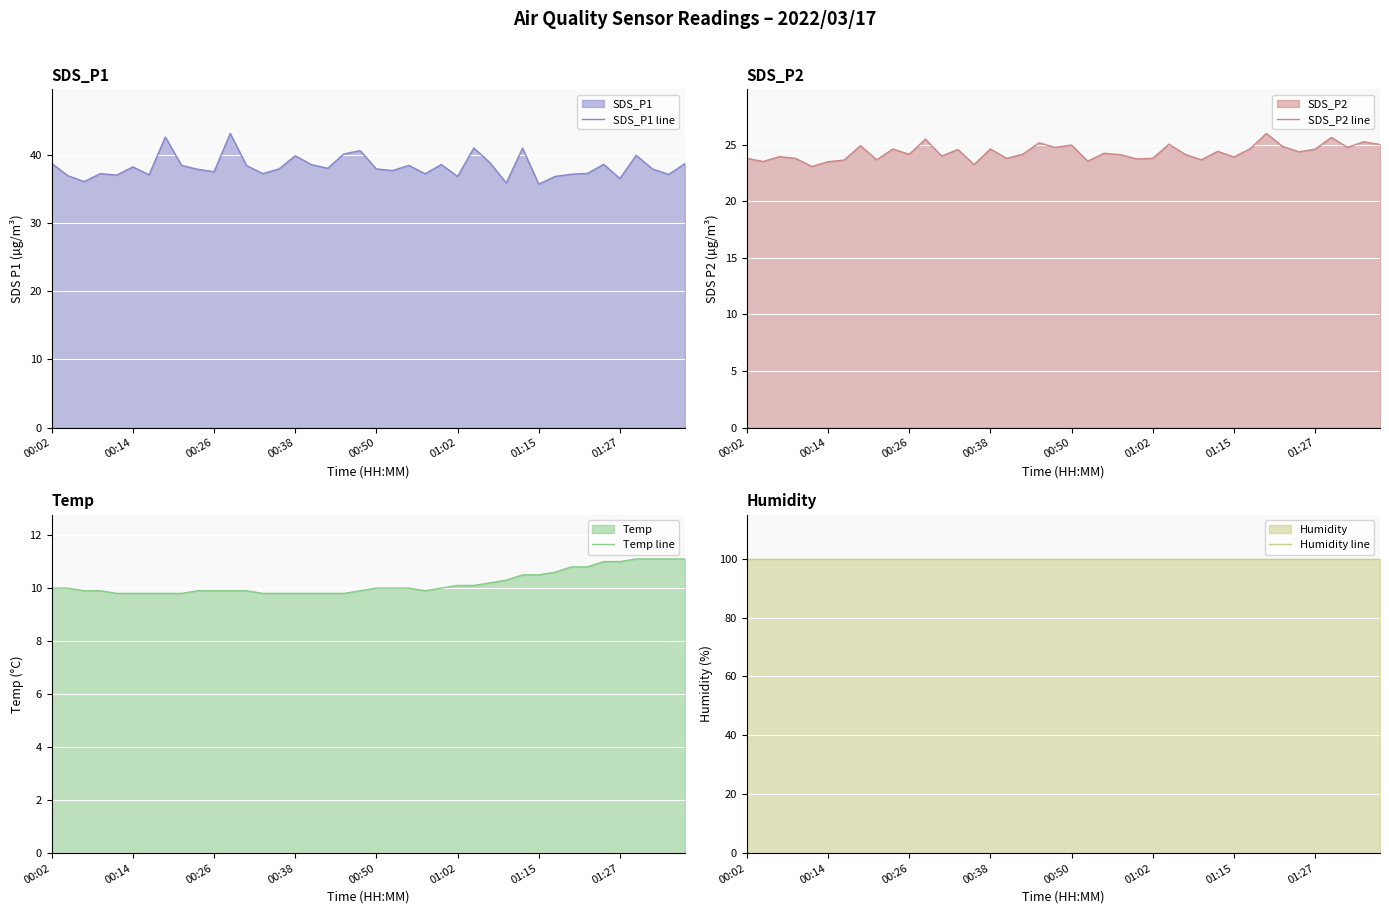

What is the smallest value displayed?

9.8